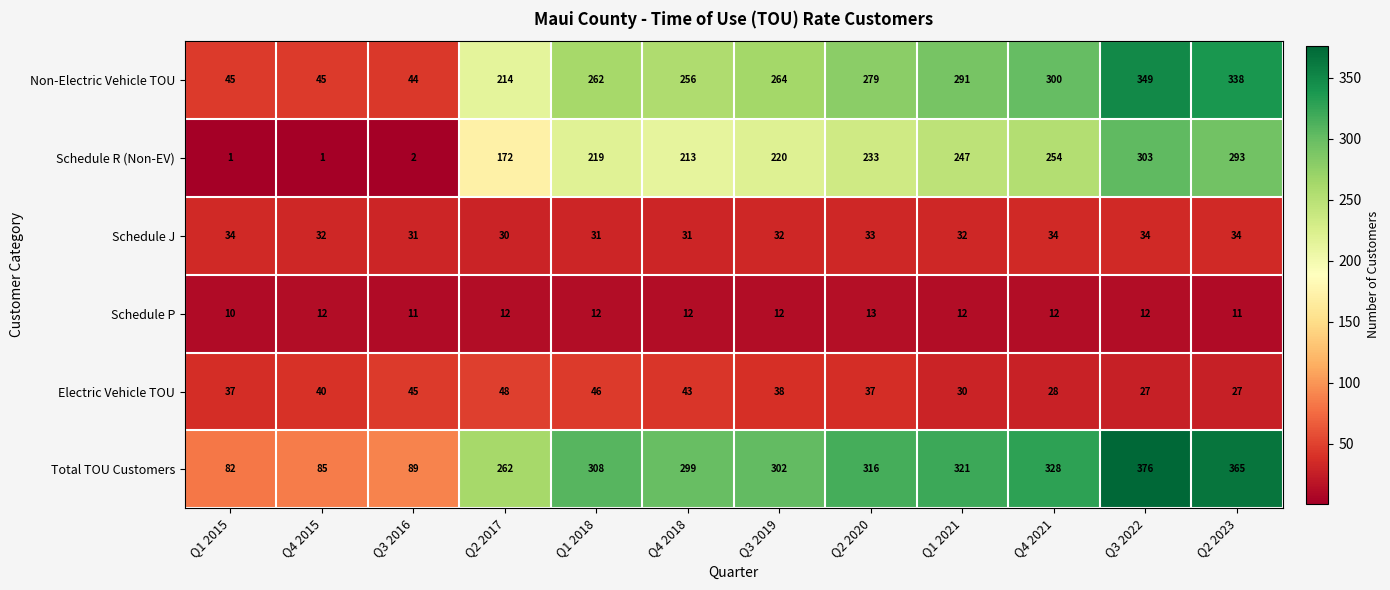

The Schedule J series shows 57 at Q4 2015. True or false?

False